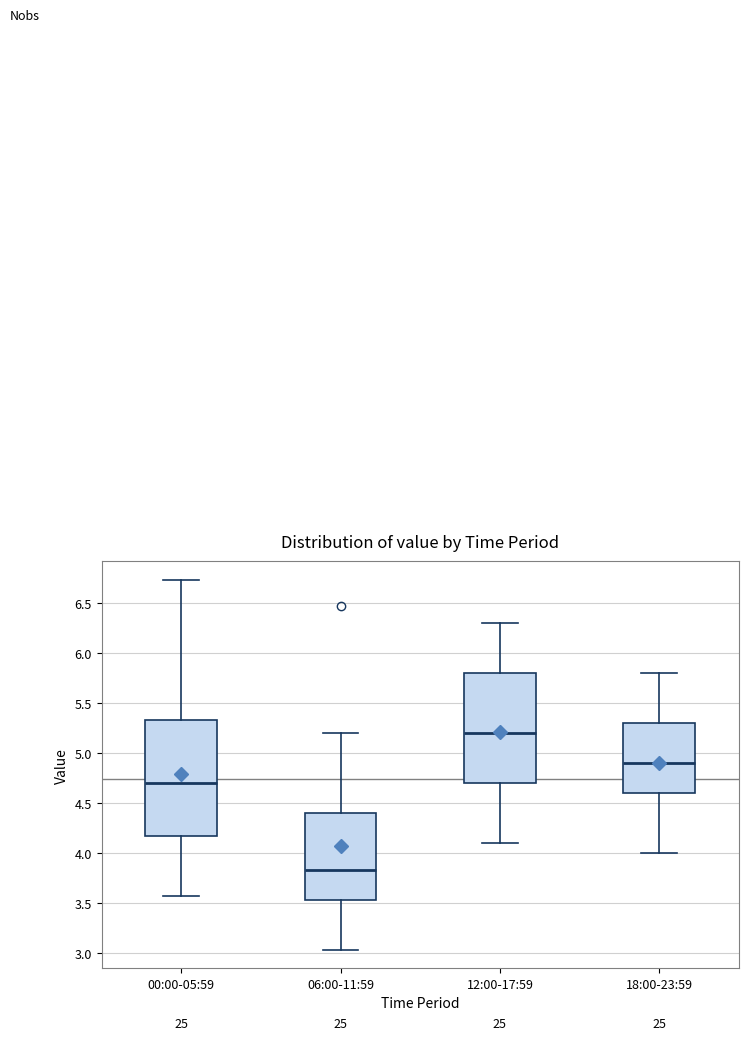

Which box has the lowest median line?

06:00-11:59